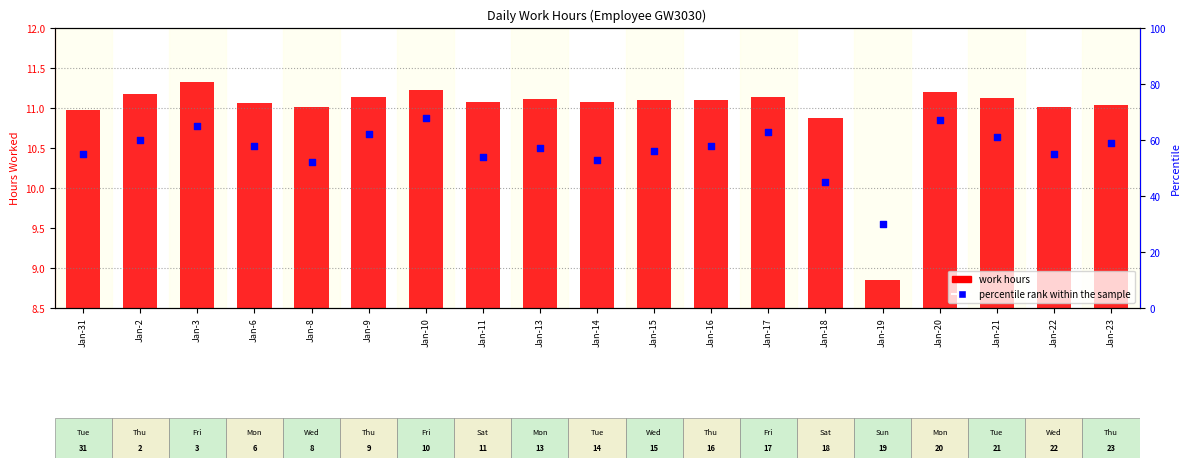

Which series has the largest Y range (max minus min)?

percentile rank within the sample